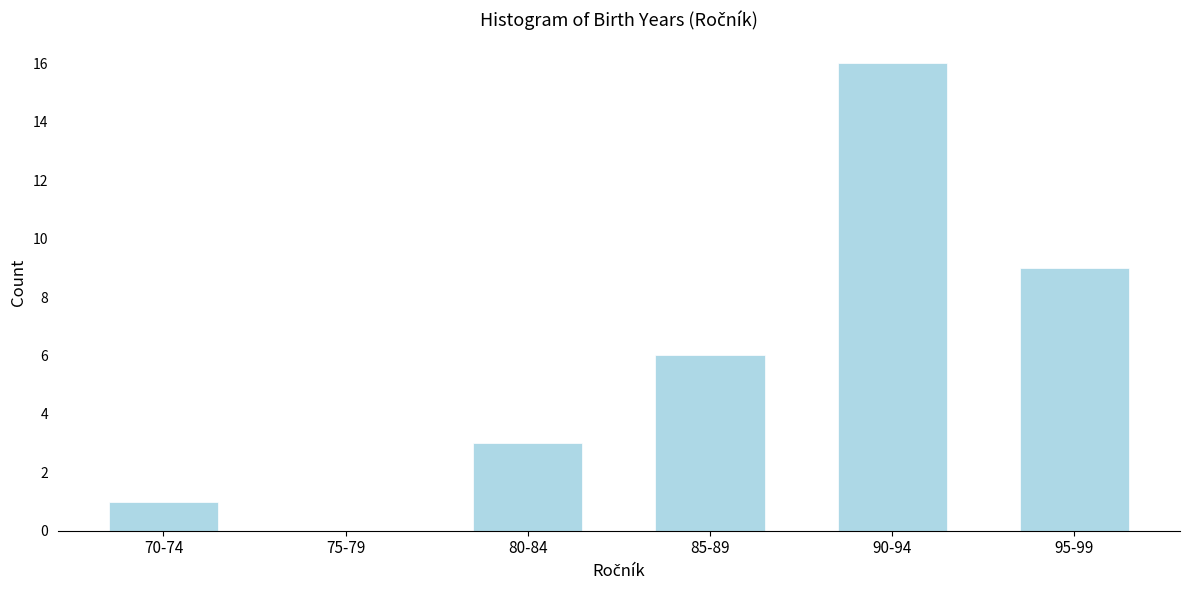

Reading right to left, what are all the values shown in this chart?

95-99=9	90-94=16	85-89=6	80-84=3	75-79=0	70-74=1